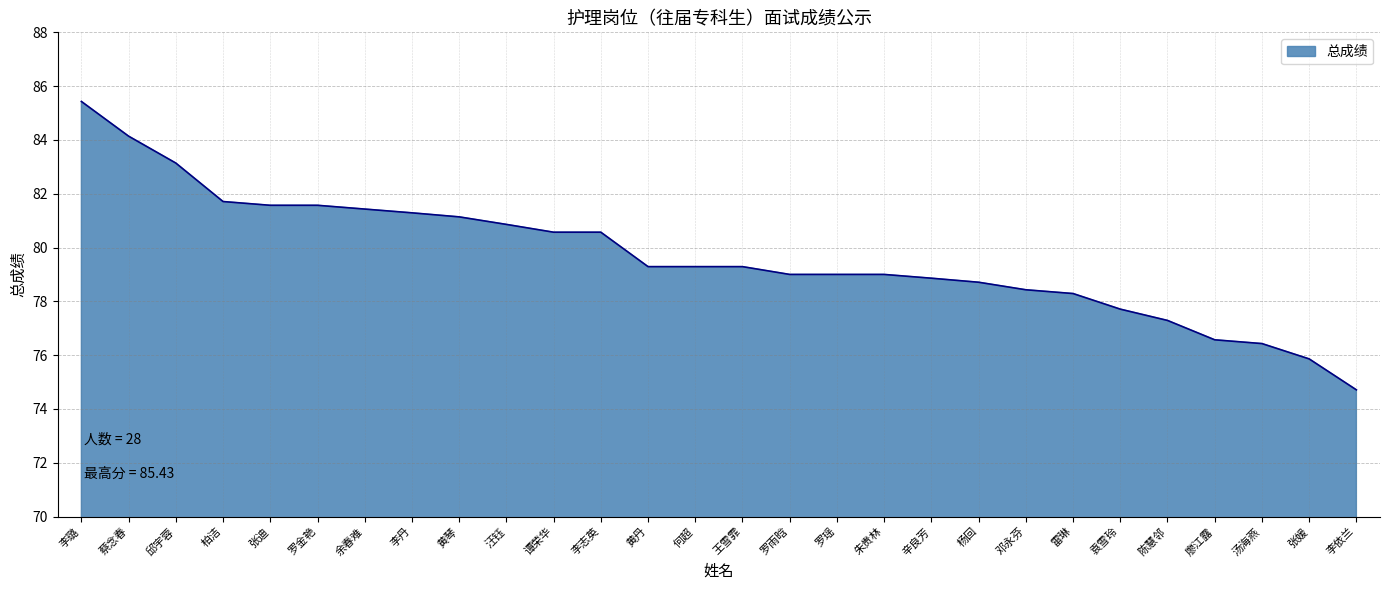

What is the maximum value shown in the chart?

85.4